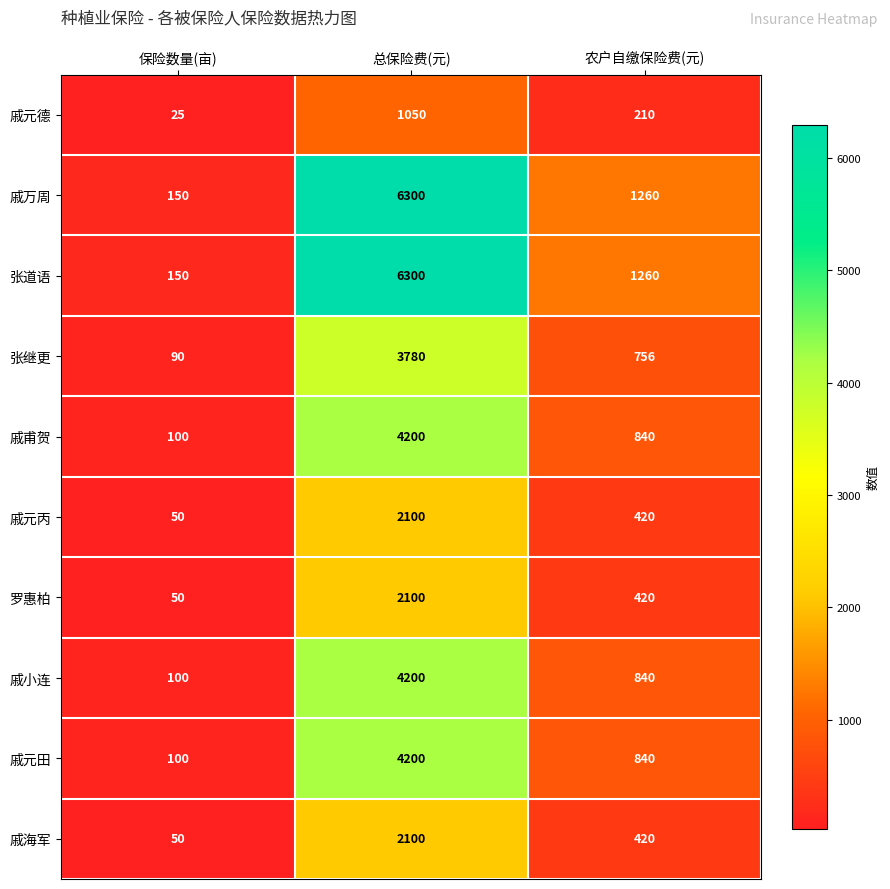

What is the minimum value shown in the chart?

25